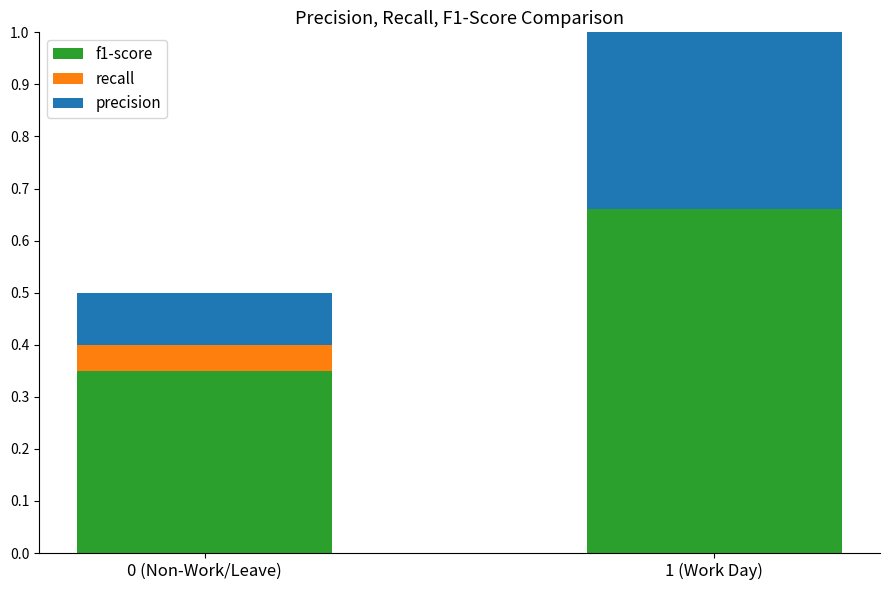

What is the total value across all series at 1 (Work Day)?

1.6